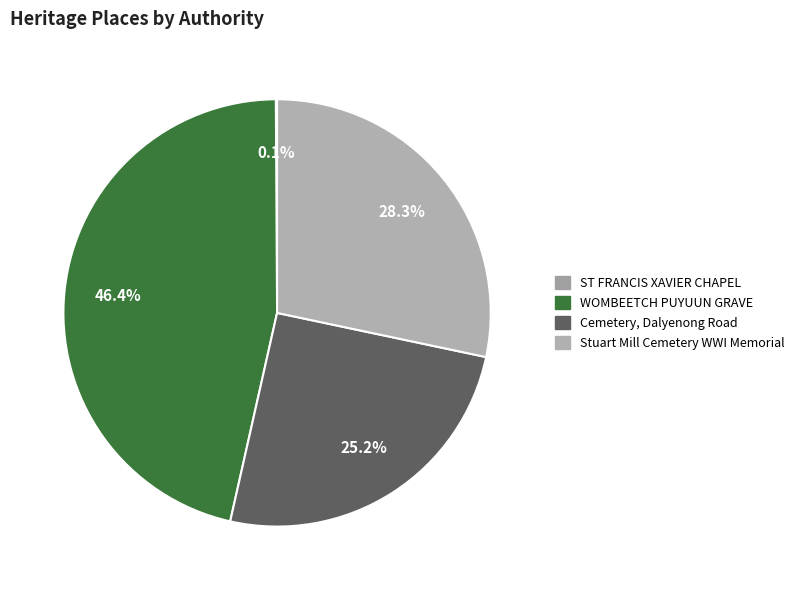

What is the smallest slice in the pie chart?

ST FRANCIS XAVIER CHAPEL